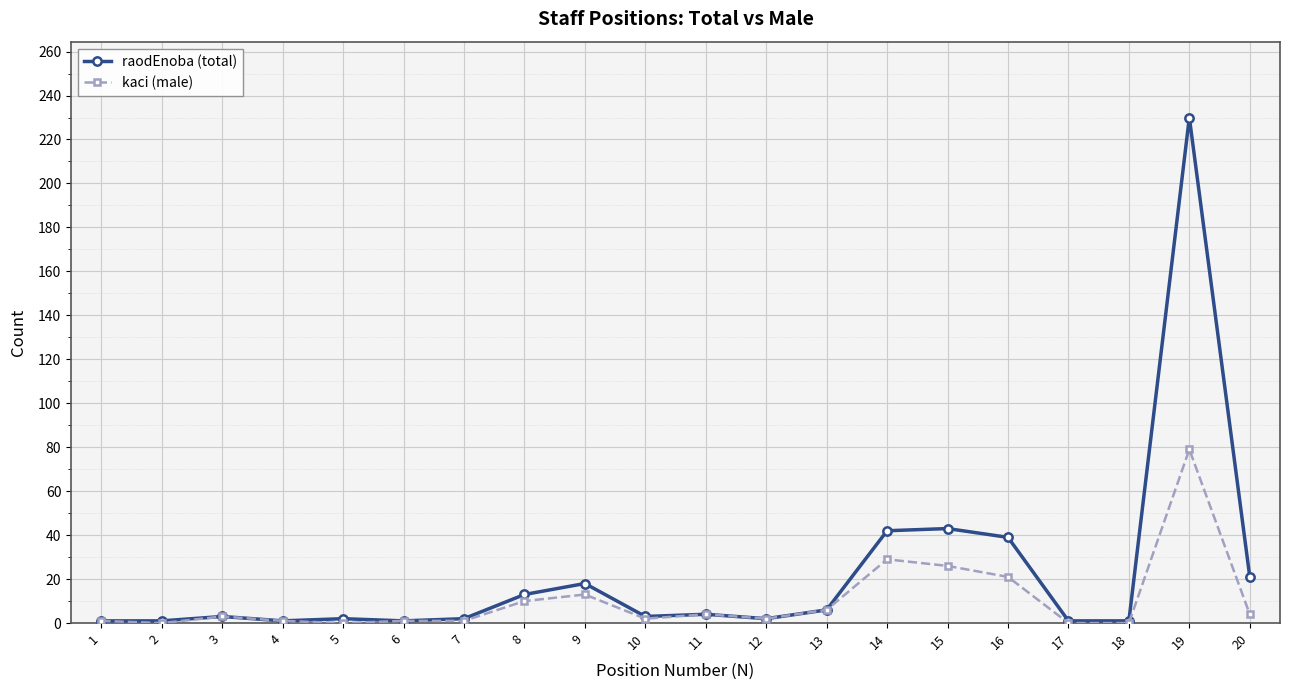

What is the difference between the maximum and minimum values in the kaci (male) series?

79